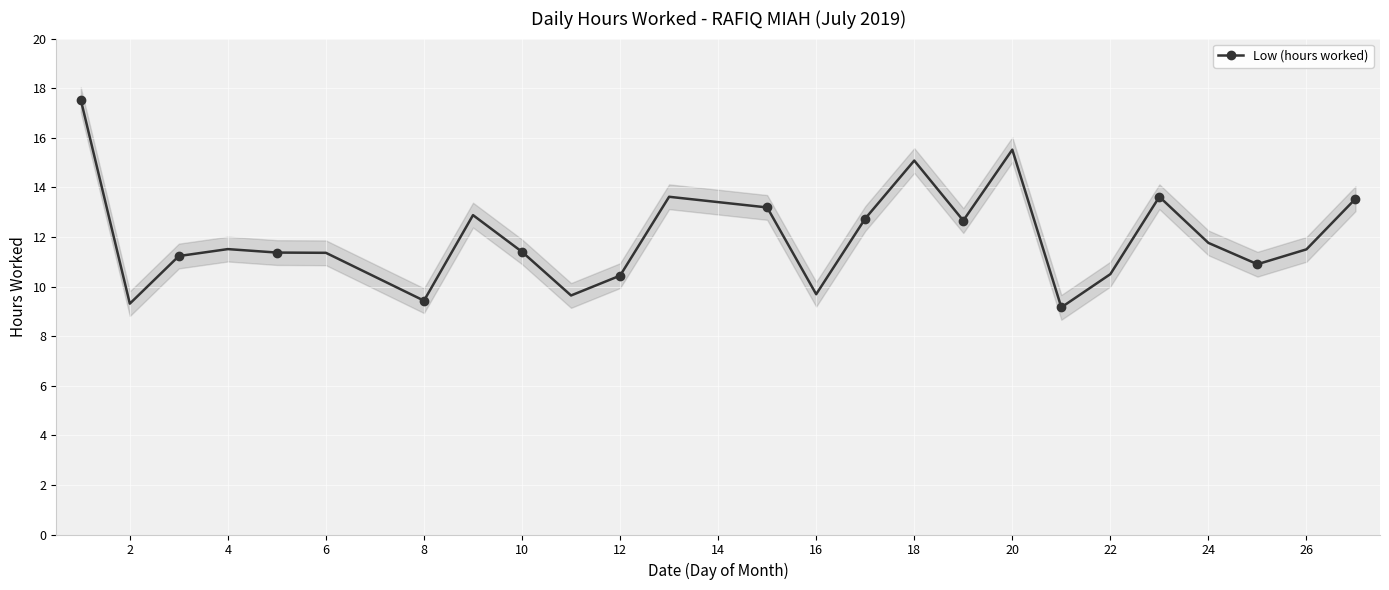

What is the sum of all values?

299.6